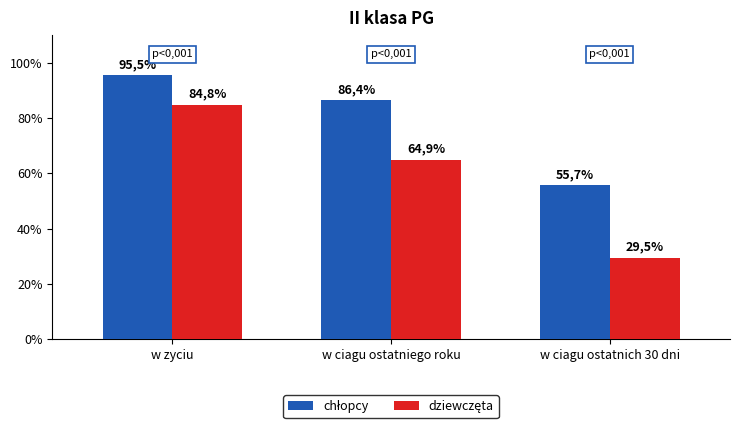

What is the sum of the chłopcy values at w zyciu and w ciagu ostatniego roku?

181.9